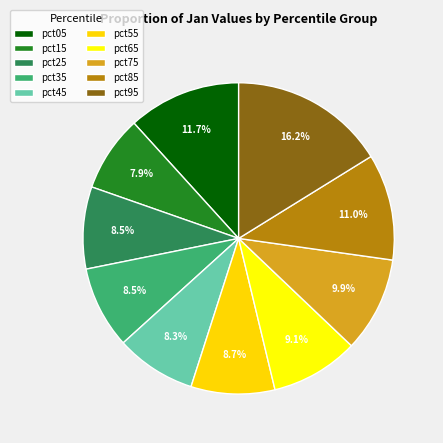

How many segments does this pie chart have?

10